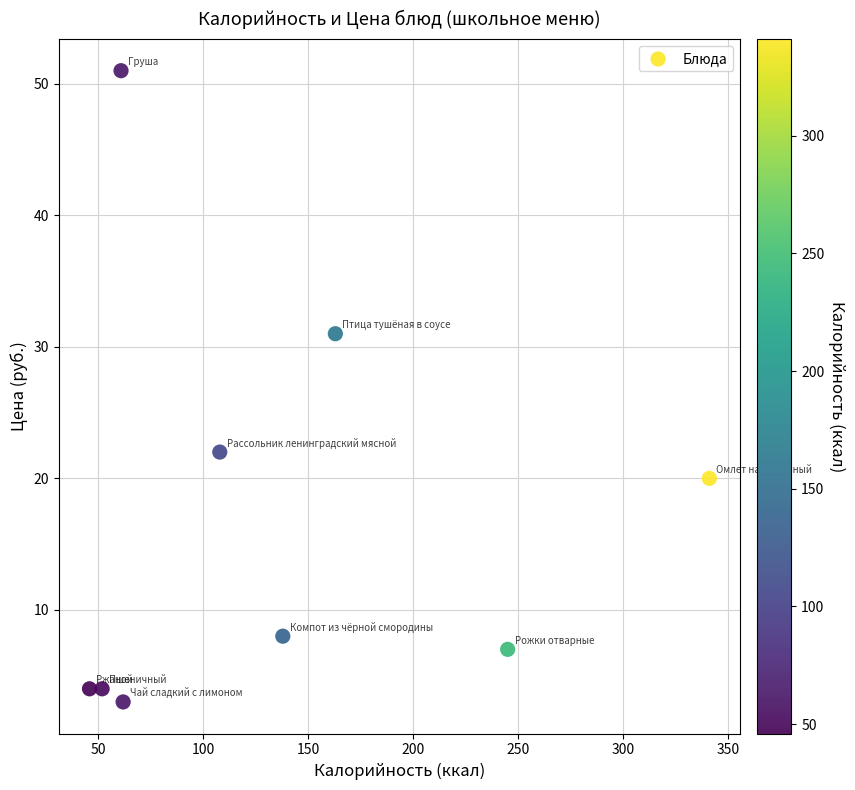

What Y value in the scatter plot is closest to 27?

31